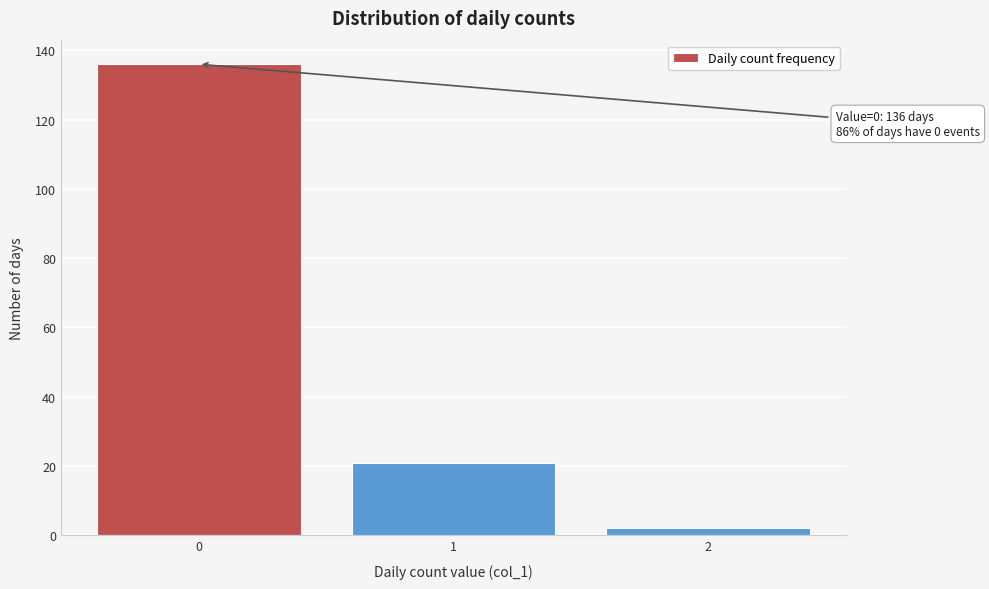

Reading right to left, what are all the values shown in this chart?

2	21	136